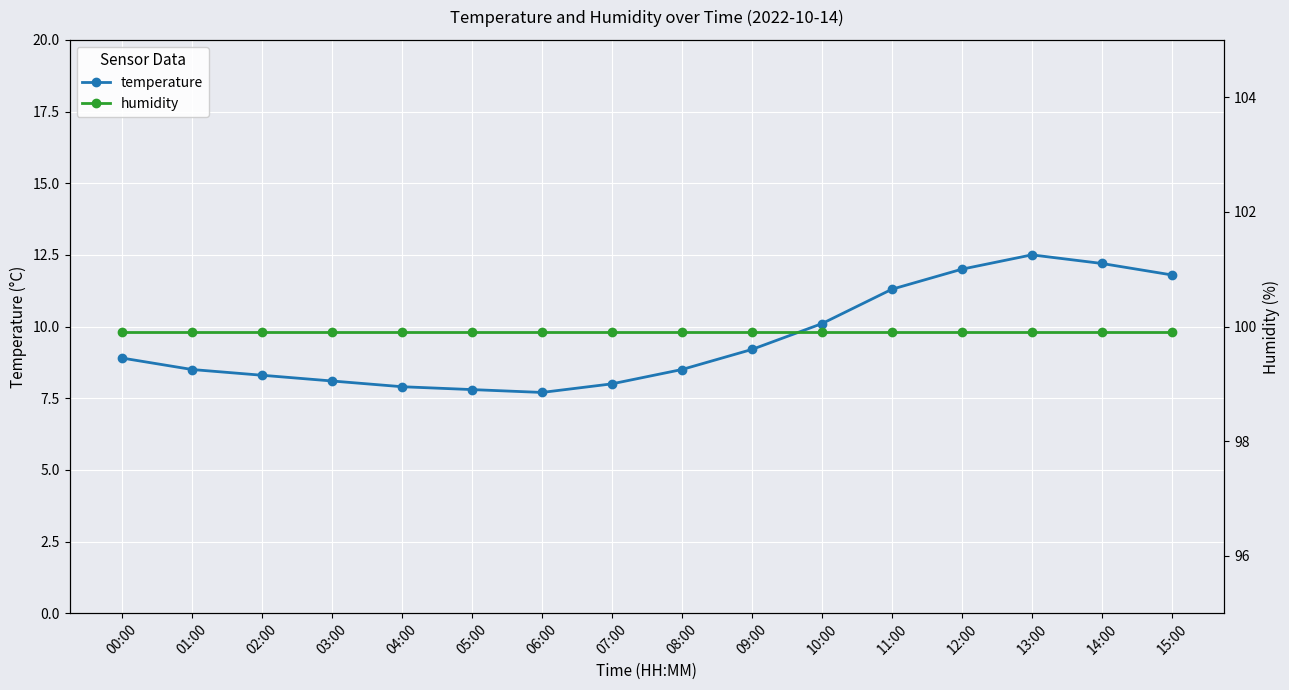

The value of temperature at 08:00 is 11.5. True or false?

False